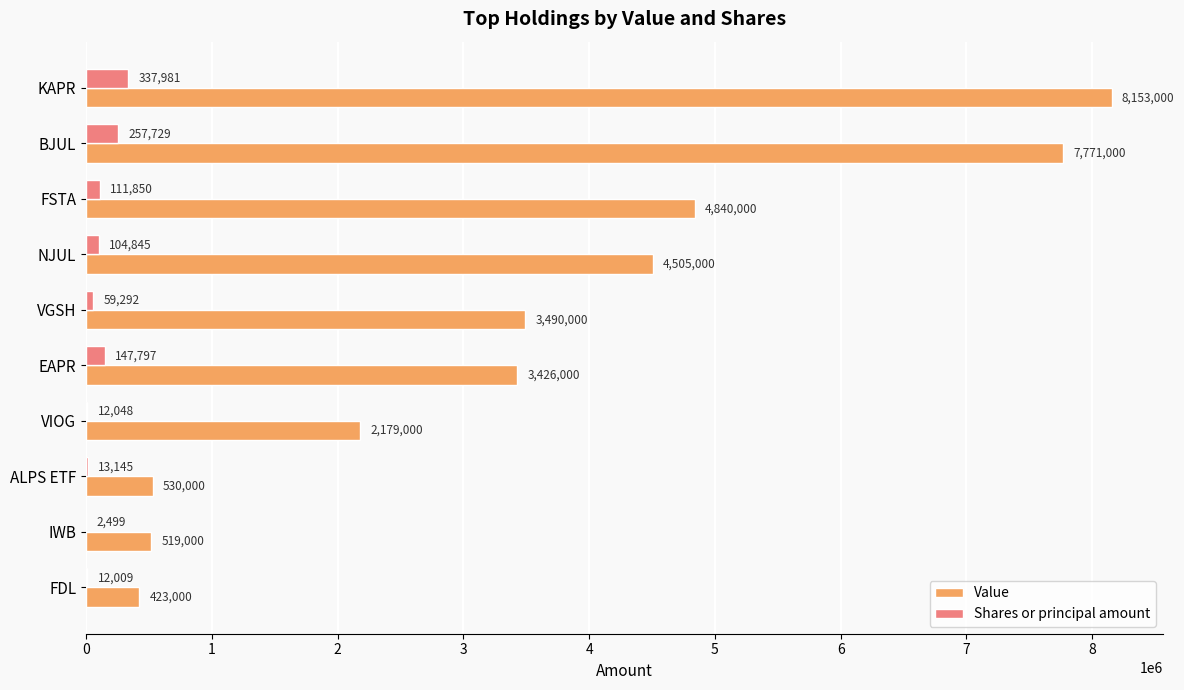

What is the sum of the Value values at VIOG and ALPS ETF?

2709000